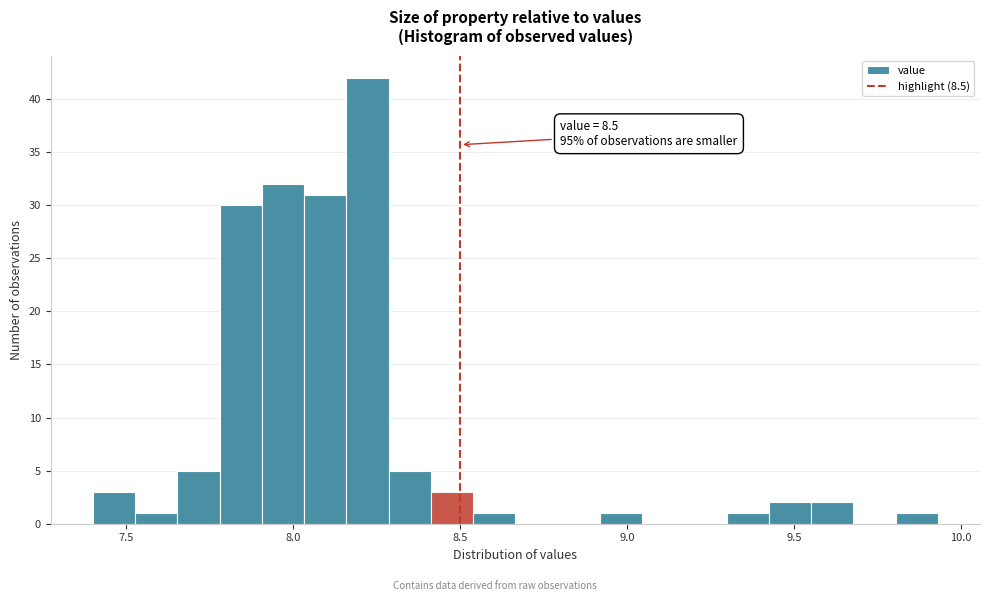

Read against the x-axis, roughly where is the centre of the tallest bar?

8.20